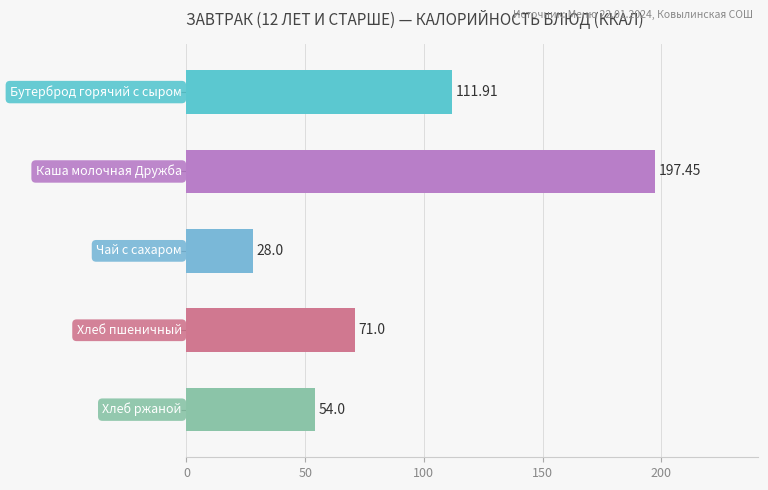

How many distinct data groups are displayed?

1